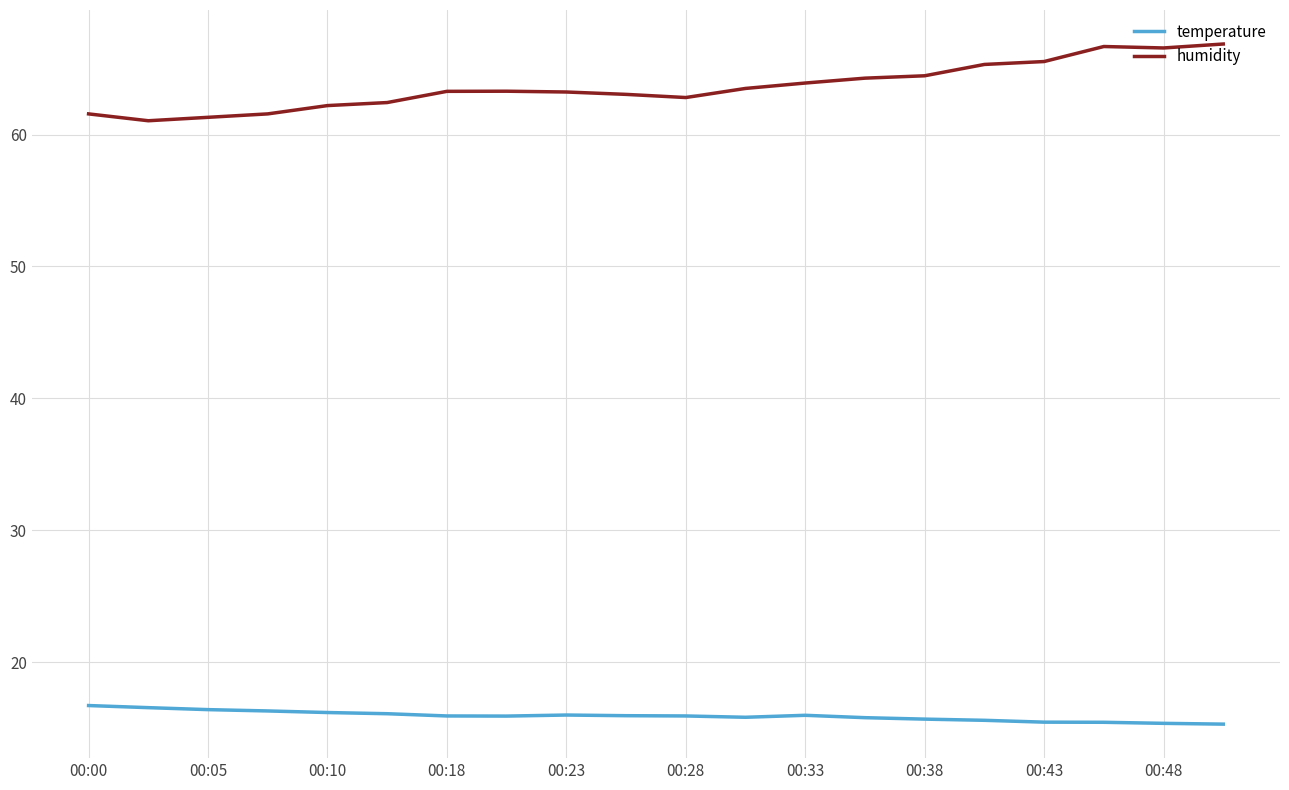

What is the minimum value shown in the chart?

15.3